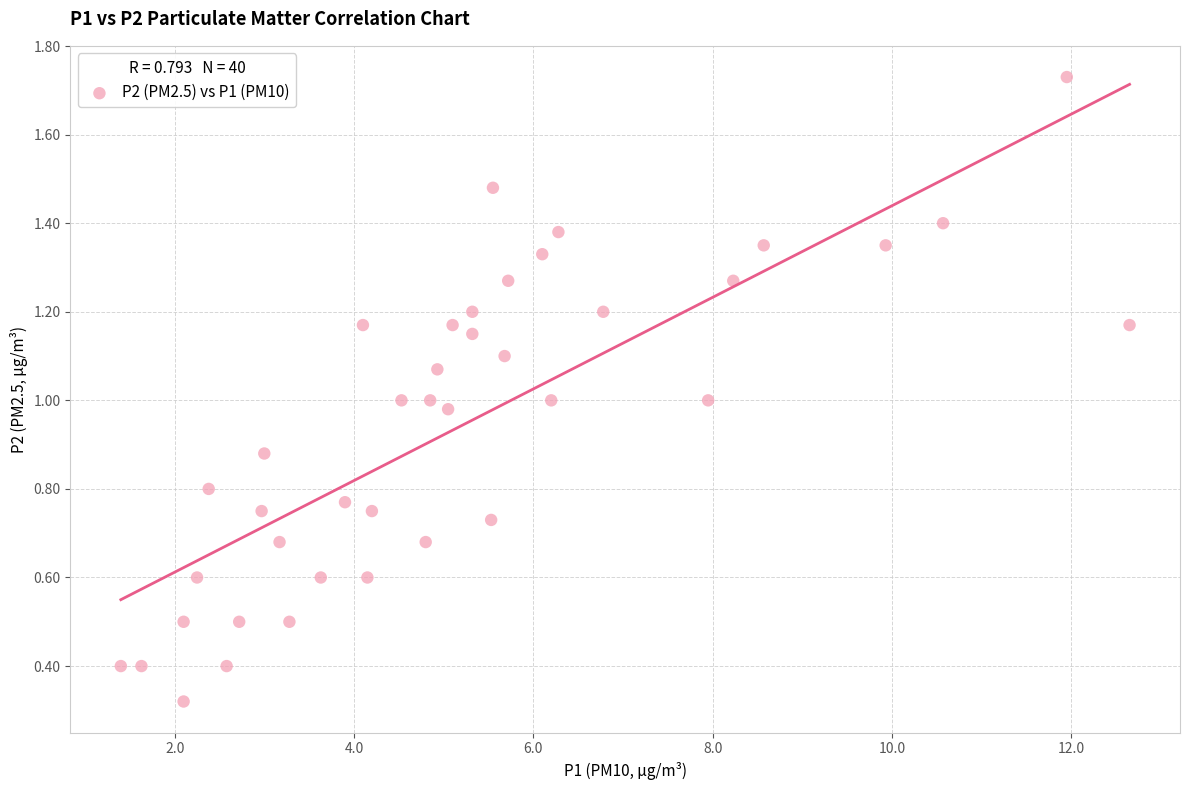

What is the range of X values (max minus min)?

11.2